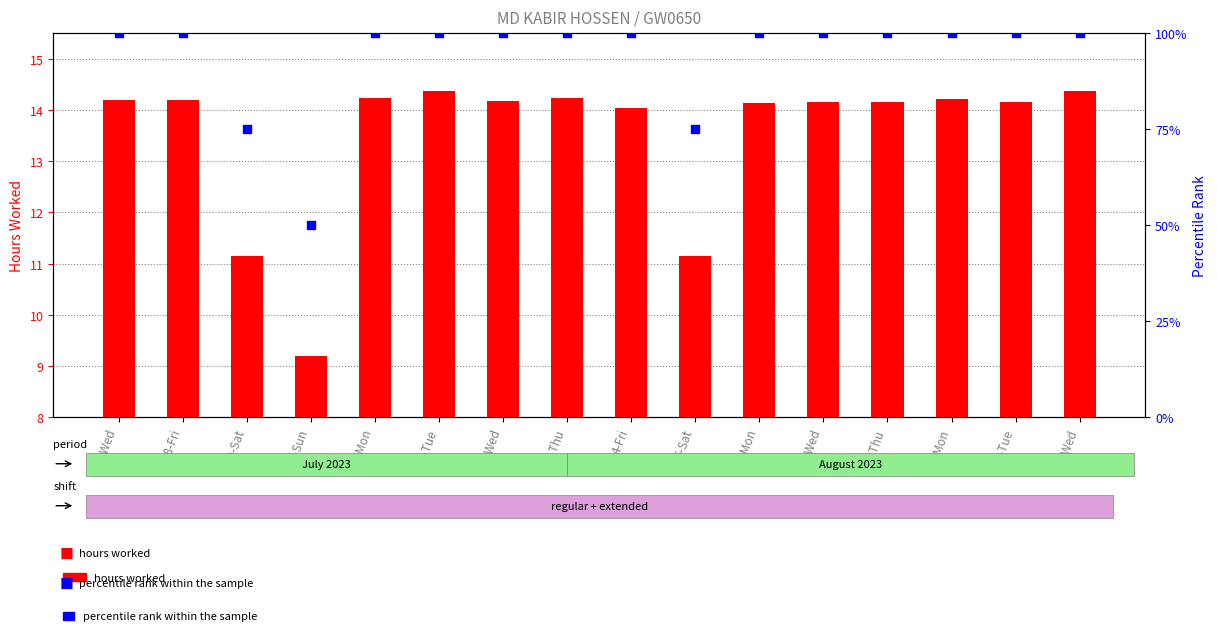

At which category is the sum across all series the highest?

1-Tue